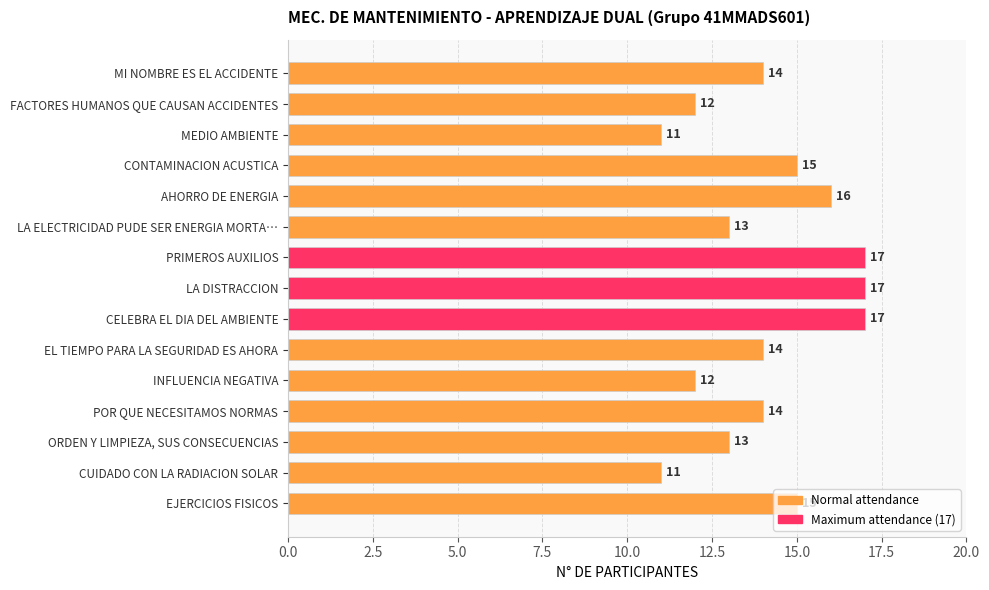

What is the greatest value displayed?

17